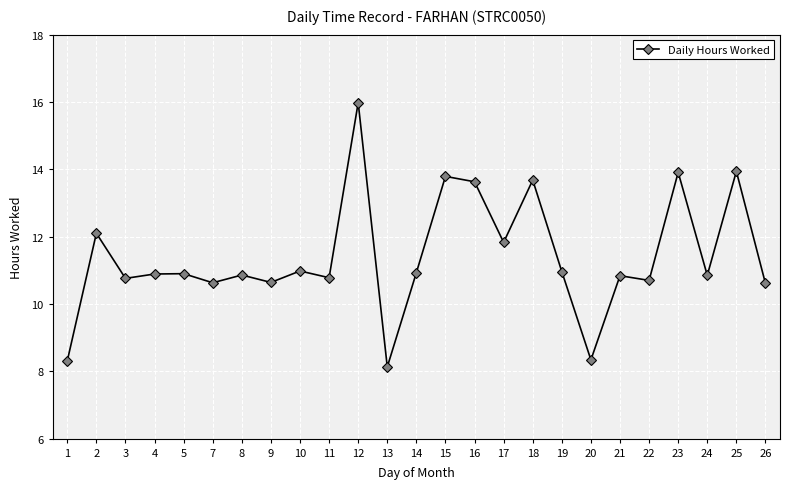

Which label corresponds to the largest value in the chart?

12